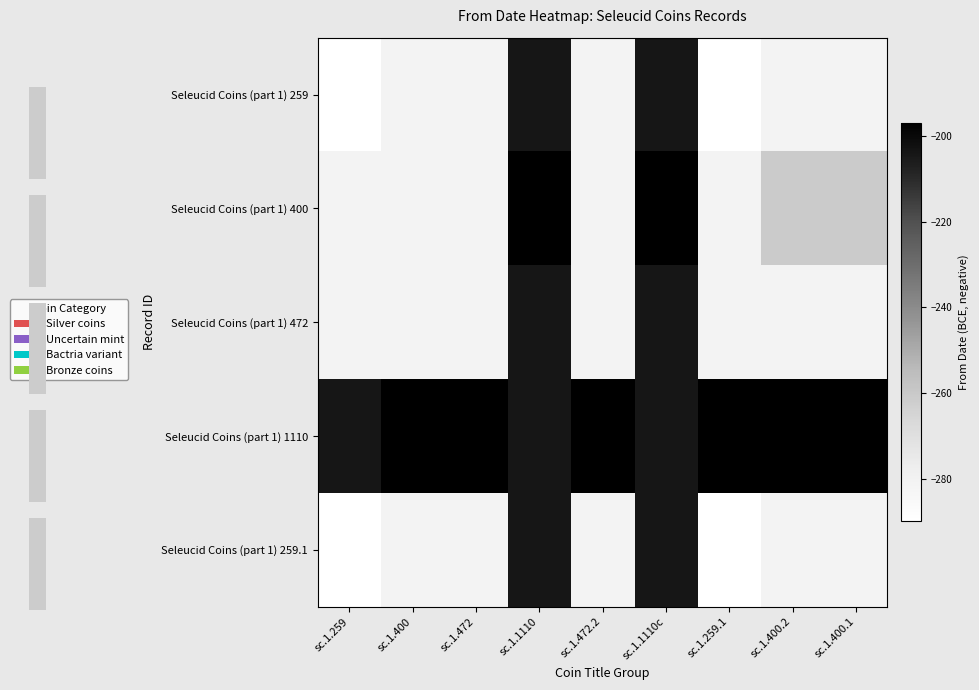

Which has a higher value, sc.1.472.2 or sc.1.400.2?

sc.1.472.2